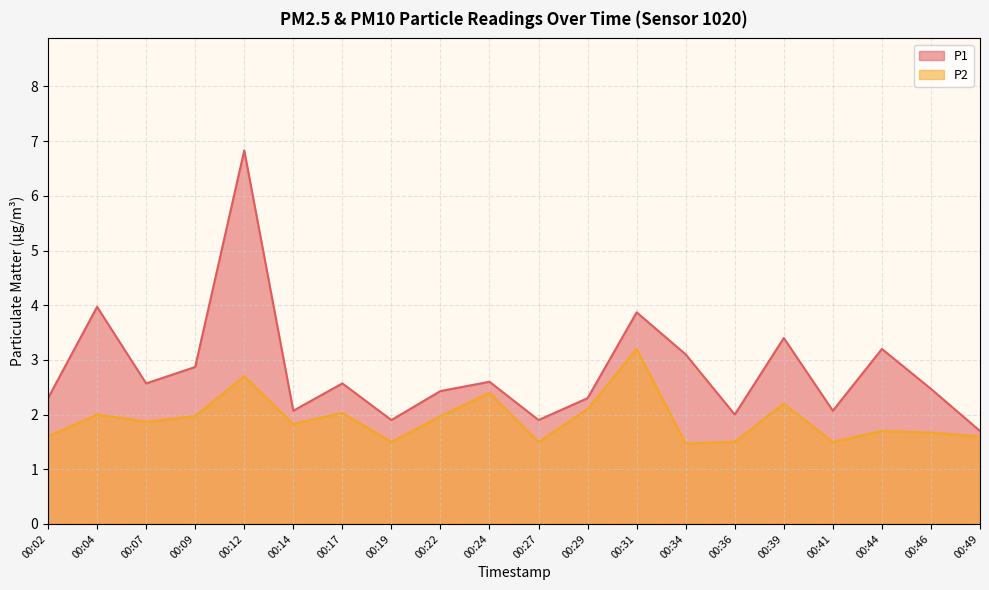

What is the difference between the second highest and minimum values in the P2 series?

1.2